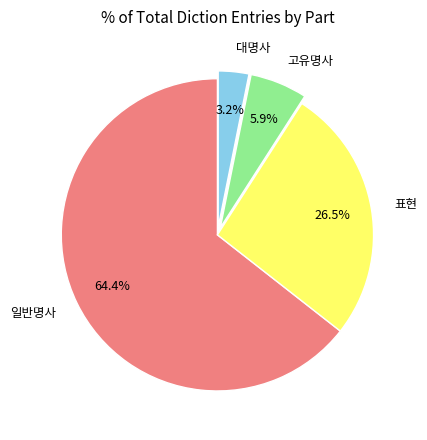

To the nearest percent, what is the difference between the largest and smallest slice percentages?

61%